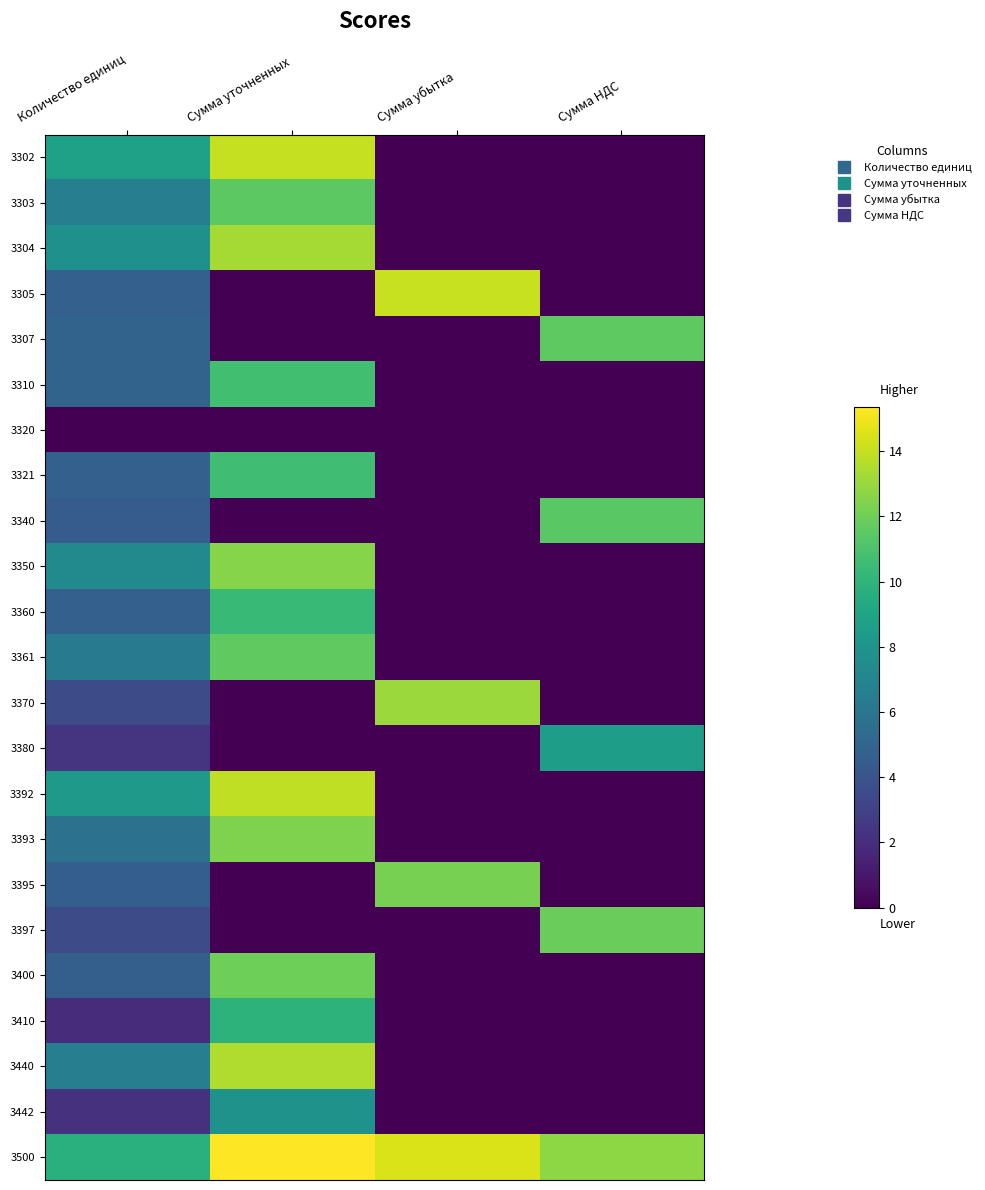

How many data points does each series have?

4